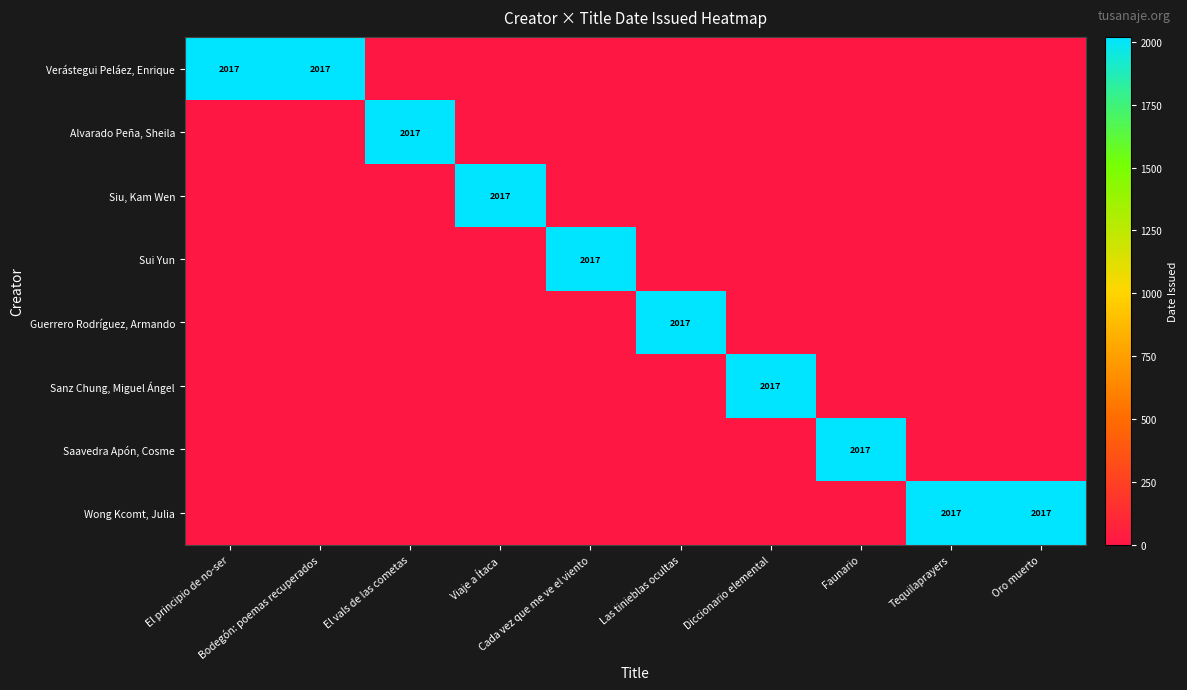

Is it true that Alvarado Peña, Sheila equals -738 at El principio de no-ser?

False